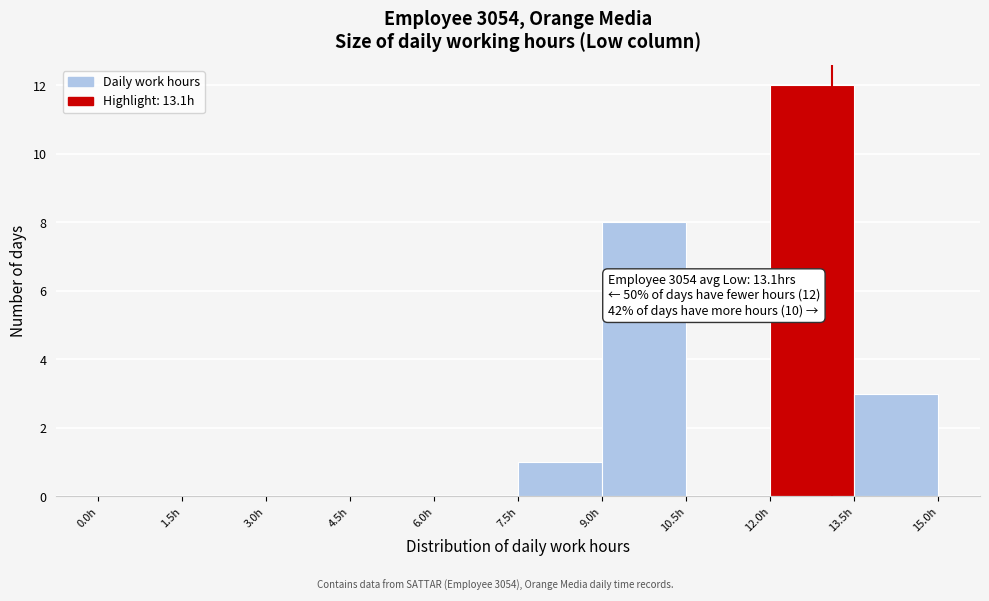

Over which range of the x-axis is the bar tallest?

12.0 to 13.5